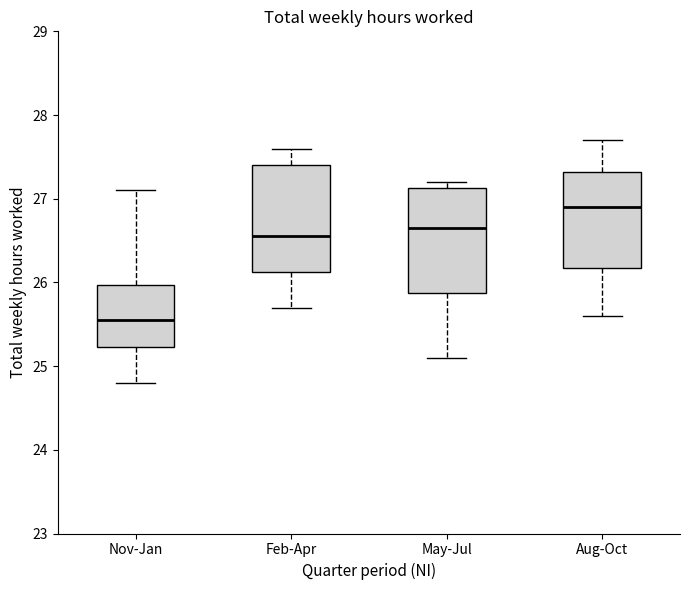

Reading left to right, read every box against the y-axis: the position of its median line, the range the box covers, and the ends of its whiskers. The values are not printed on the chart, so give them approximately, as read against the axis.

Nov-Jan: median 25.6, box 25.2 to 26.0, whiskers 24.8 to 27.1
Feb-Apr: median 26.6, box 26.1 to 27.4, whiskers 25.7 to 27.6
May-Jul: median 26.7, box 25.9 to 27.1, whiskers 25.1 to 27.2
Aug-Oct: median 26.9, box 26.2 to 27.3, whiskers 25.6 to 27.7